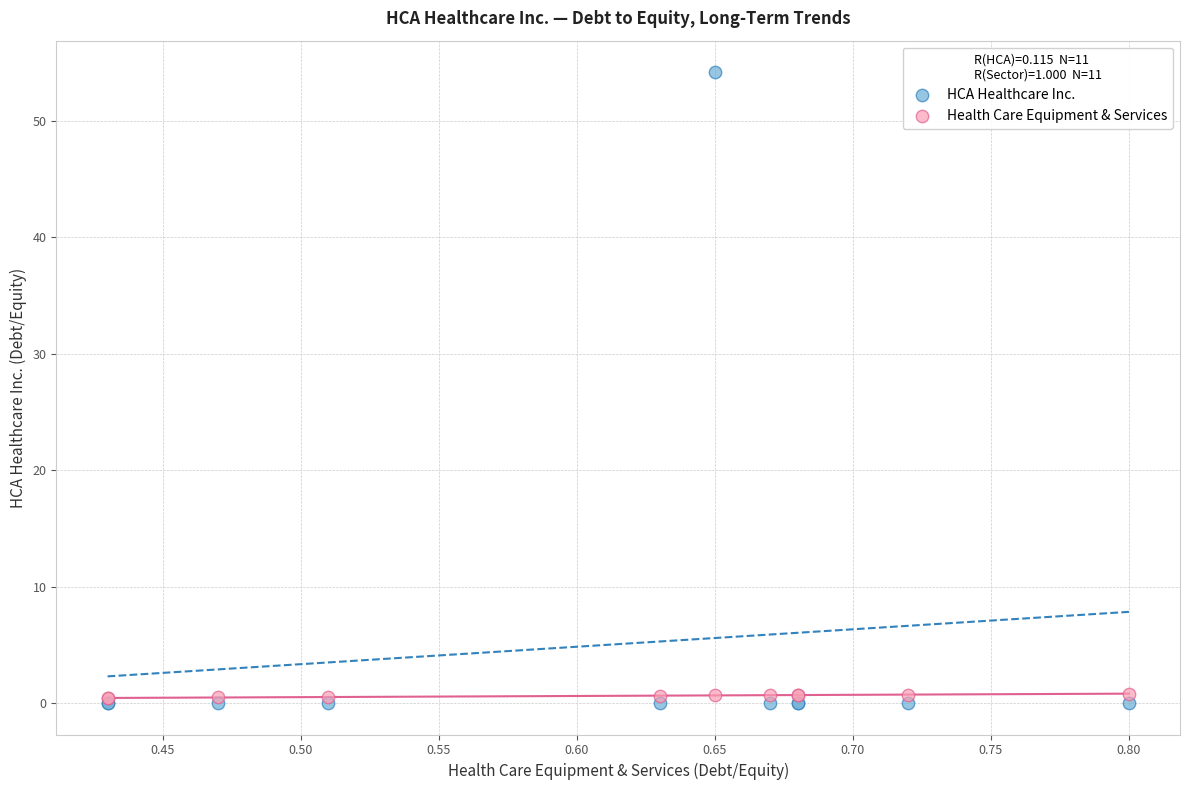

Which series contains the highest Y value?

HCA Healthcare Inc.